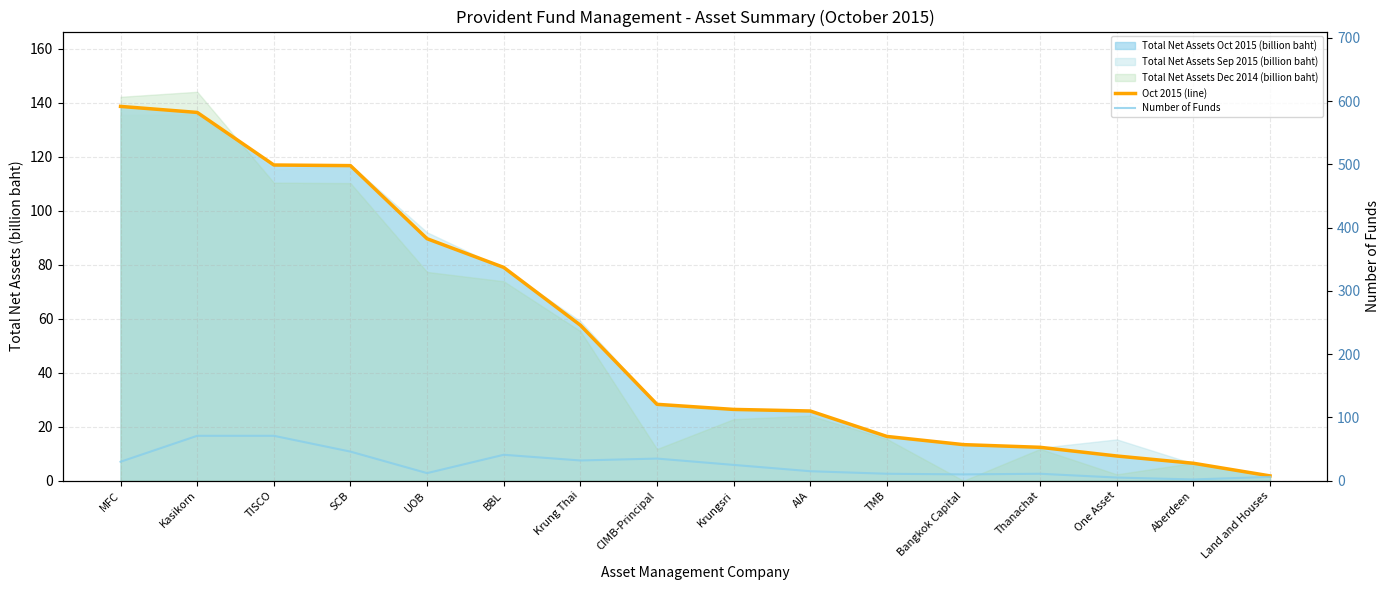

What is the spread (max minus min) of values at MFC?

108.7